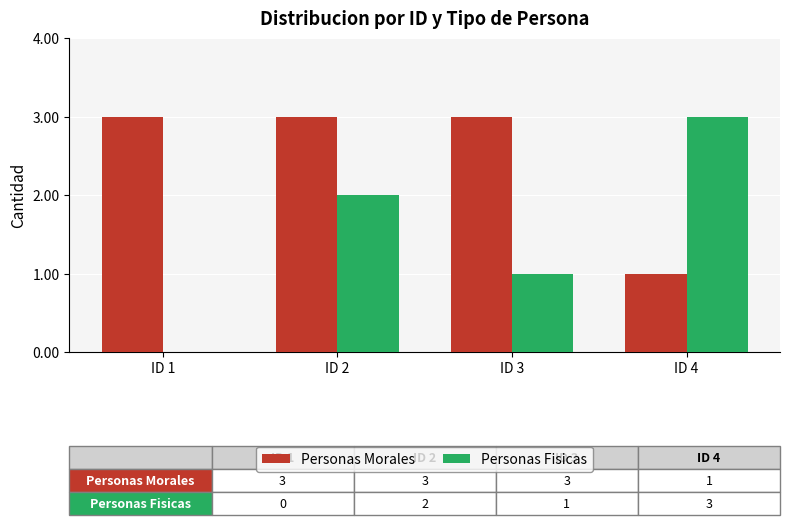

What is the highest value of the Personas Morales series?

3